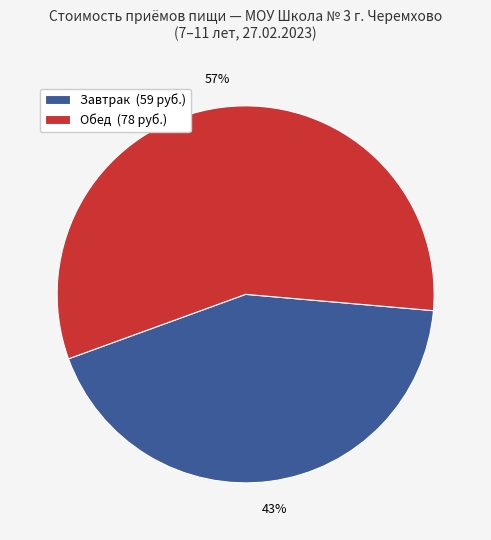

How many slices are in this pie chart?

2